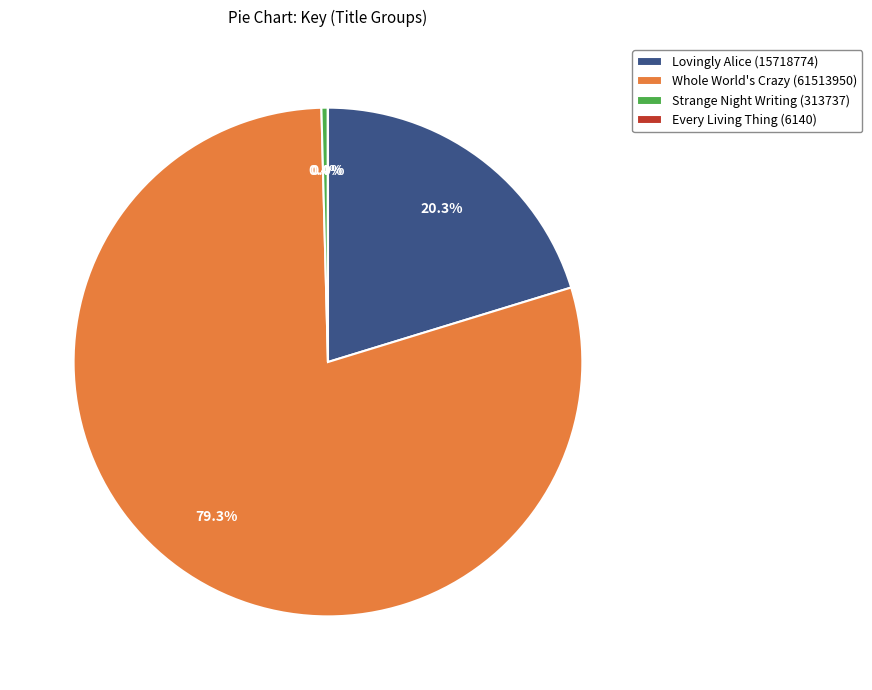

Which has a higher value, Strange Night Writing (313737) or Whole World's Crazy (61513950)?

Whole World's Crazy (61513950)